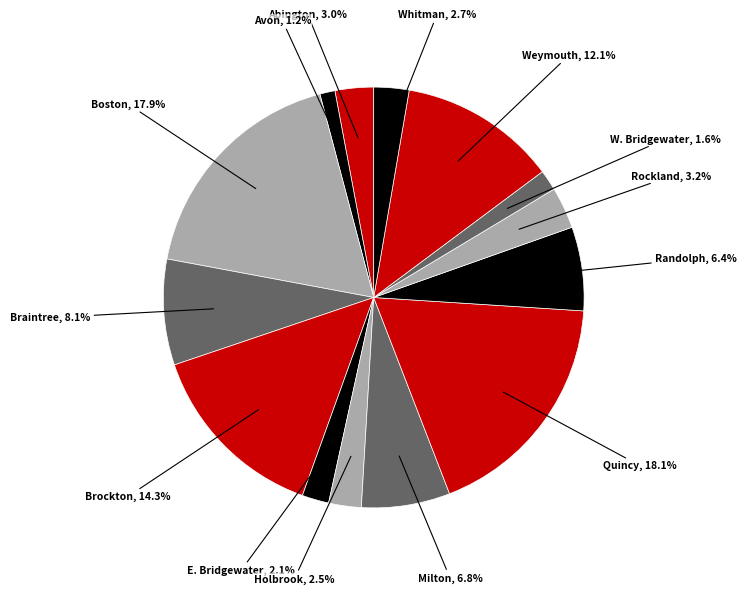

To the nearest percent, what is the combined percentage of Abington and E. Bridgewater?

5%